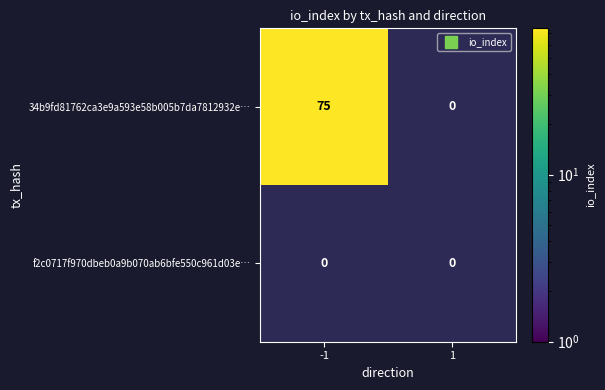

Which series has the largest range (max minus min)?

34b9fd81762ca3e9a593e58b005b7da7812932e…